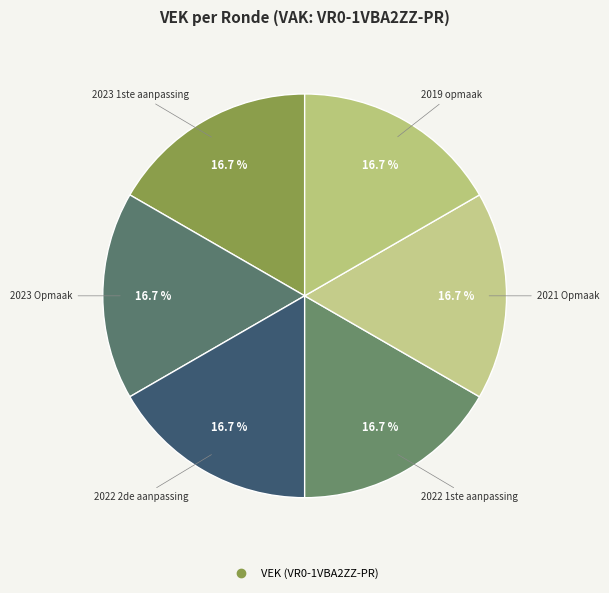

Count the number of slices in the pie.

6